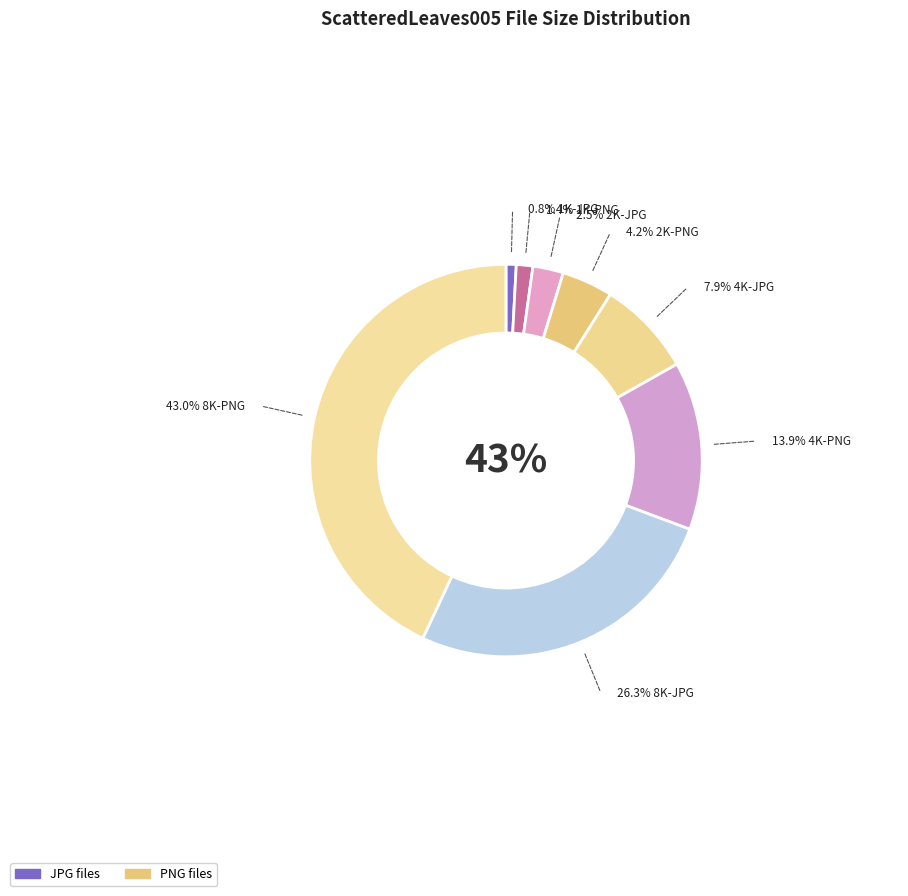

Which slice is the smallest?

1K-JPG